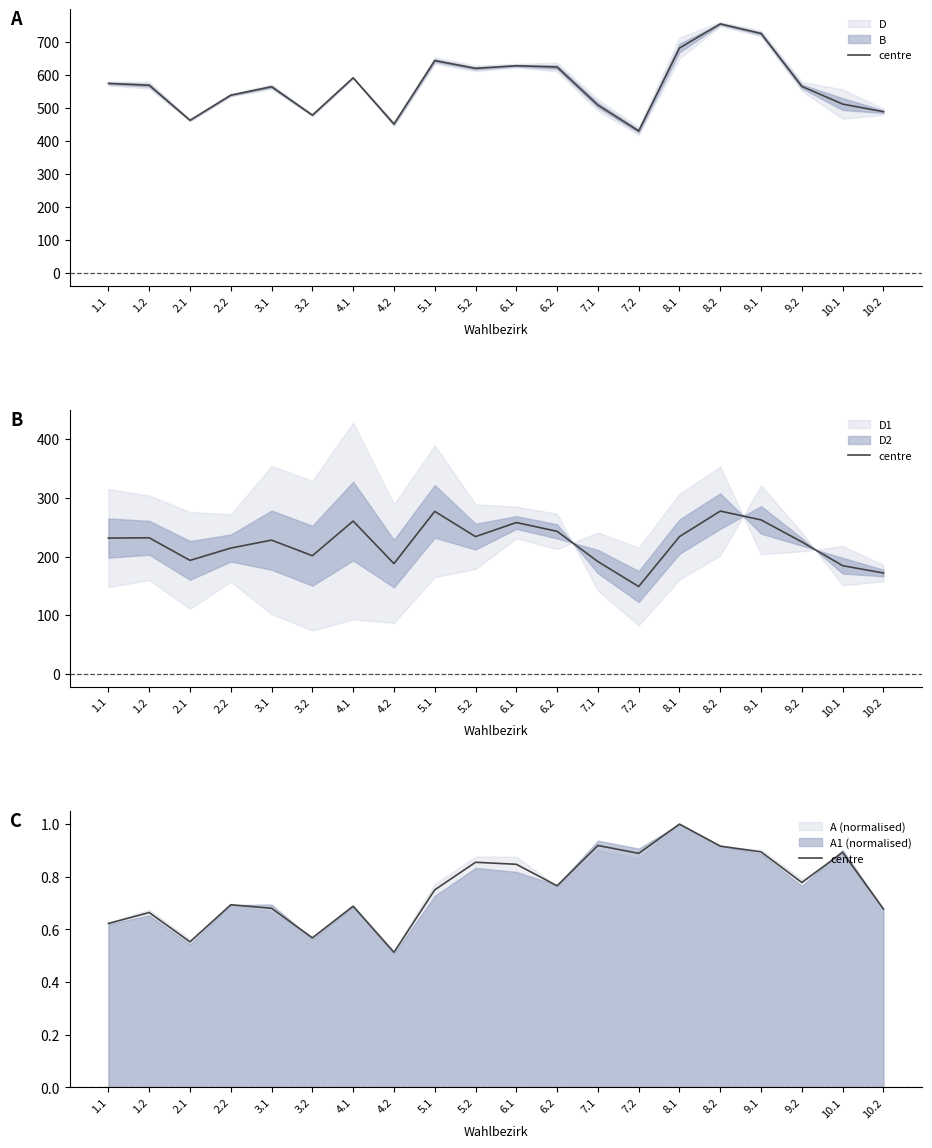

Where is the data nearest to the value 0?

4.2